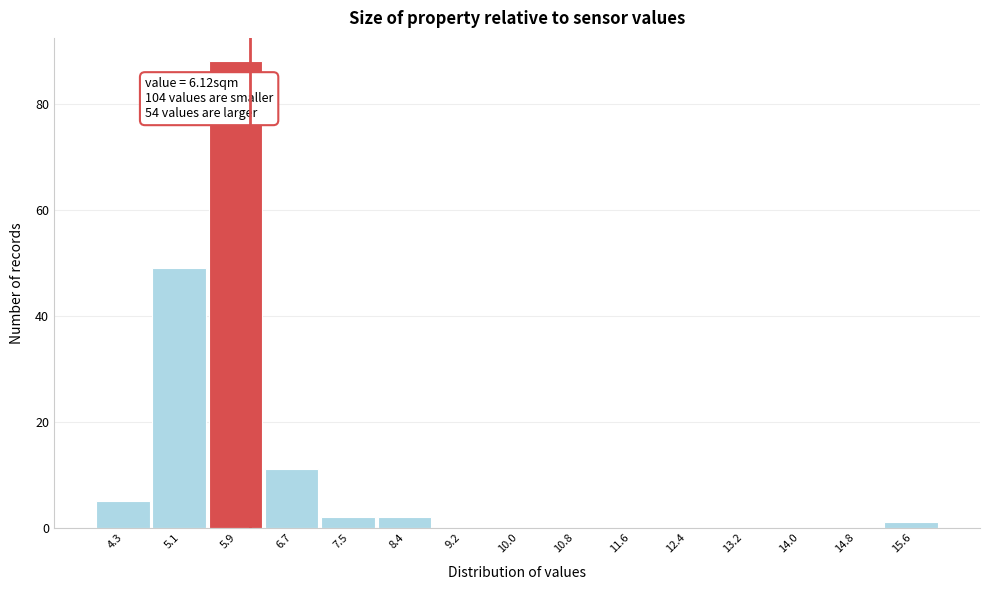

Over which range of the x-axis is the bar tallest?

5.5 to 6.3